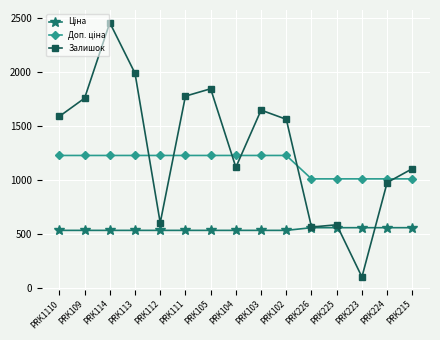

What is the sum of all Залишок values?

19671.0